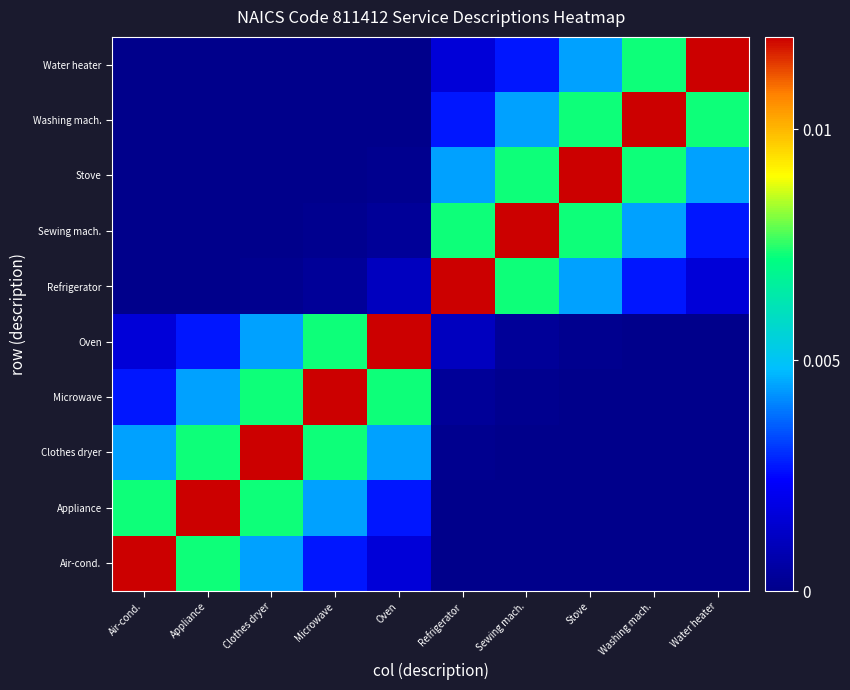

Rank the series by their maximum value, from highest to lowest.

Air-cond., Appliance, Clothes dryer, Microwave, Oven, Refrigerator, Sewing mach., Stove, Washing mach., Water heater